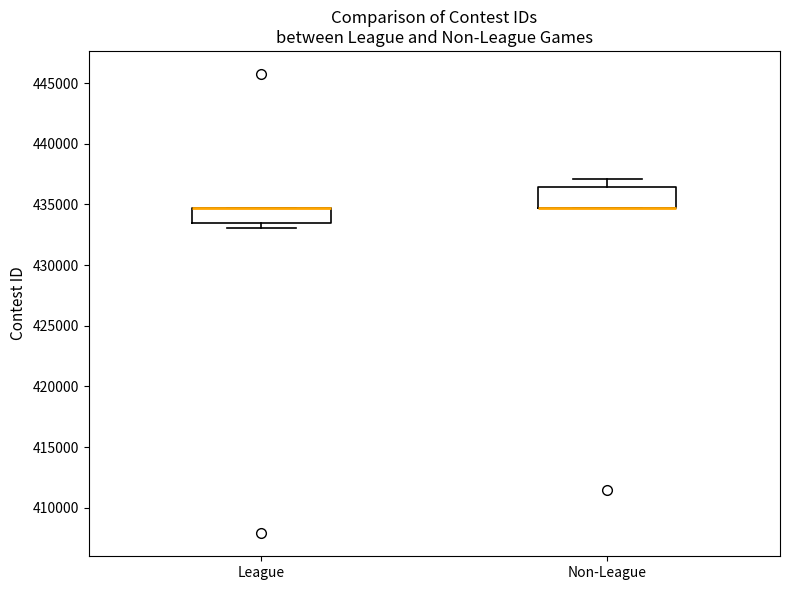

Where is the lower edge of the box for League on the y-axis? The values are not printed on the chart, so give them approximately, as read against the axis.

433500